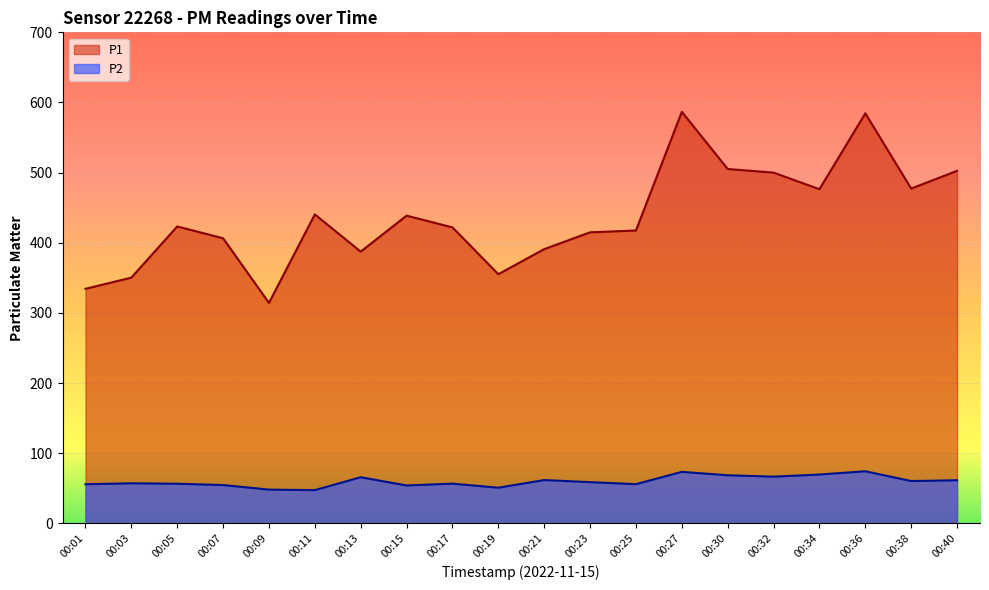

Reading left to right, list all the values displayed in this chart.

P1: 00:01=334.3	00:03=350.2	00:05=423.2	00:07=406.4	00:09=314.2	00:11=440.4	00:13=387.3	00:15=438.6	00:17=421.9	00:19=355.1	00:21=390.9	00:23=414.9	00:25=417.4	00:27=586.6	00:30=505.1	00:32=500.0	00:34=476.4	00:36=584.5	00:38=477.2	00:40=502.5
P2: 00:01=55.7	00:03=57.0	00:05=56.4	00:07=54.5	00:09=48.0	00:11=47.2	00:13=65.6	00:15=53.9	00:17=56.5	00:19=50.7	00:21=61.6	00:23=58.6	00:25=55.8	00:27=73.3	00:30=68.5	00:32=66.5	00:34=69.5	00:36=74.2	00:38=60.2	00:40=61.4